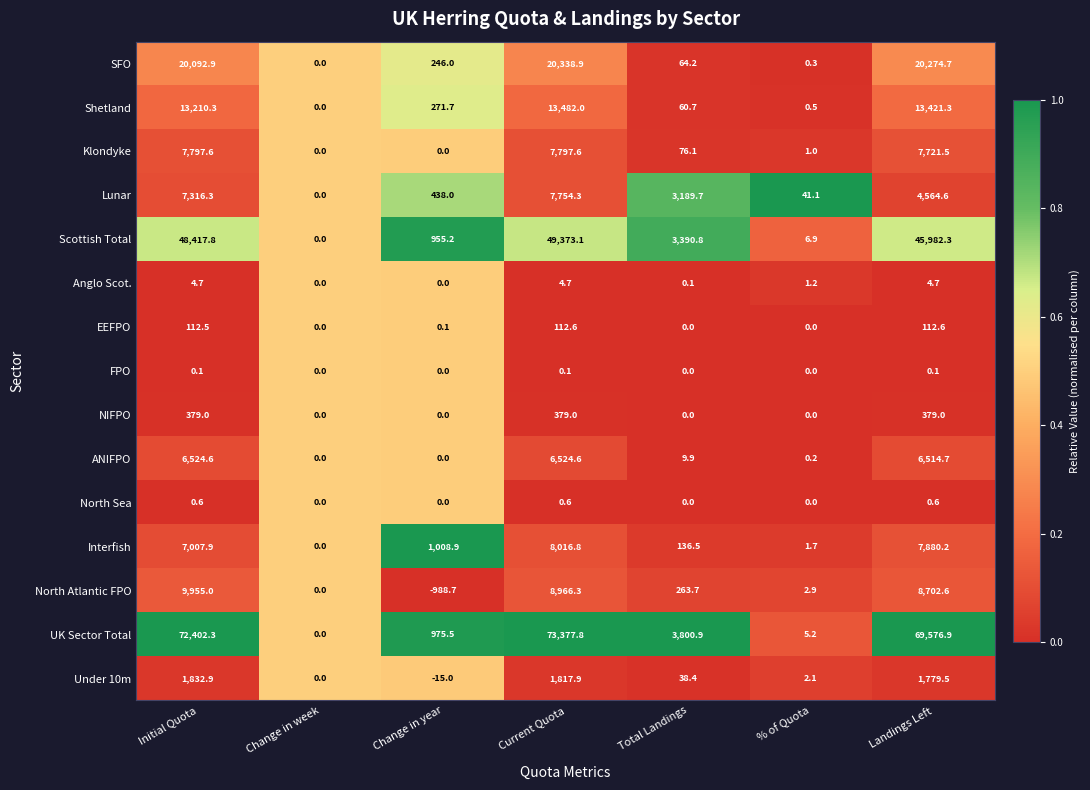

The Klondyke series shows 76.1 at Total Landings. True or false?

True